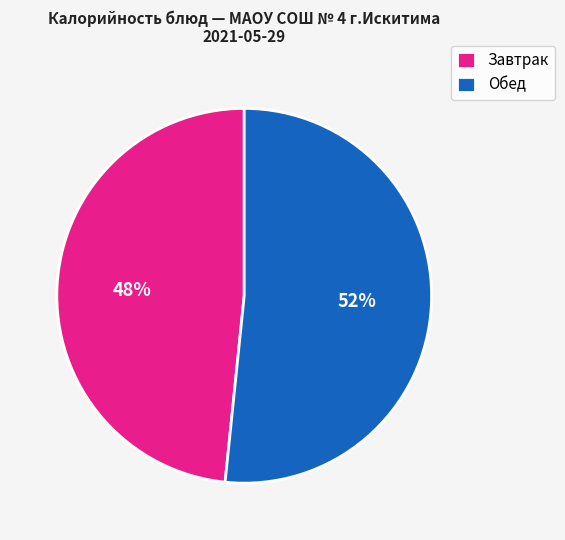

Is there a majority slice in this chart?

Yes